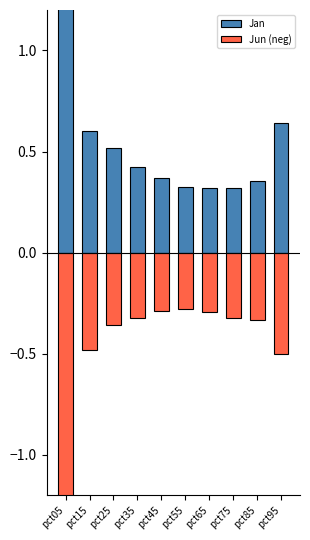

How many data points does each series have?

10